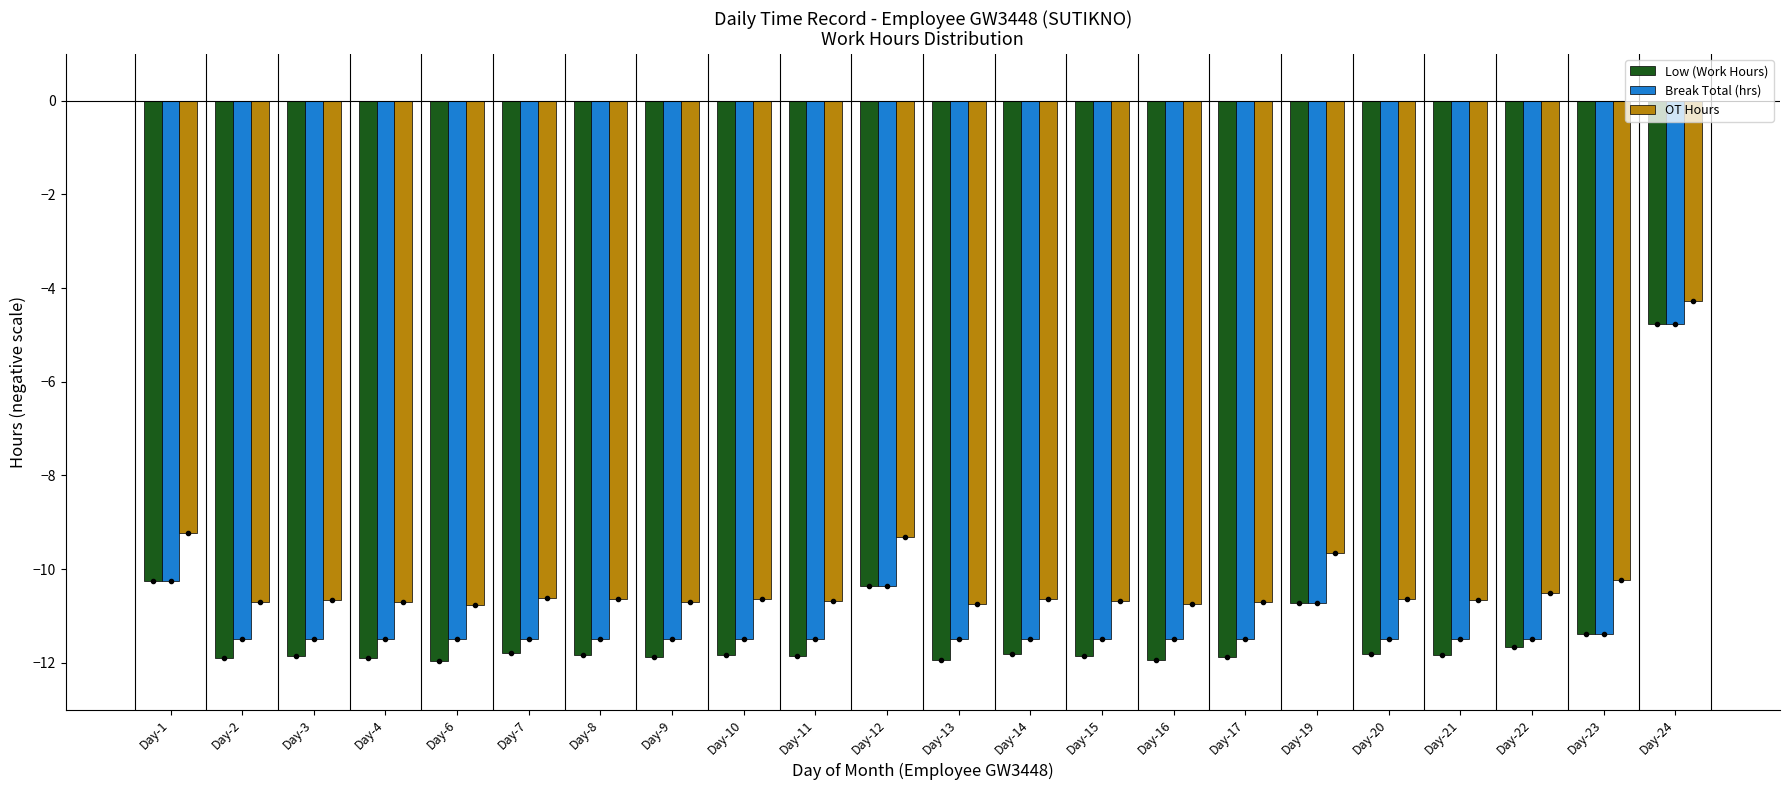

Which series has the largest total across all categories?

OT Hours